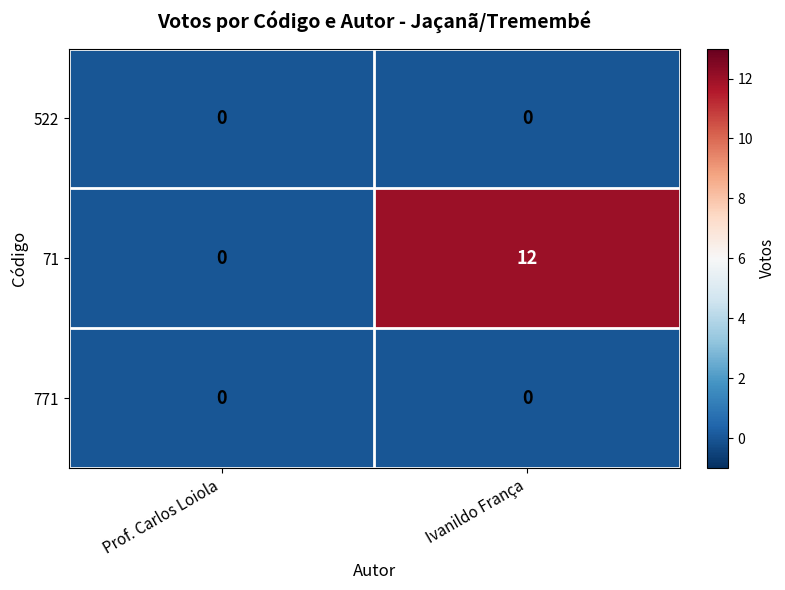

At which category is the sum across all series the highest?

Ivanildo França